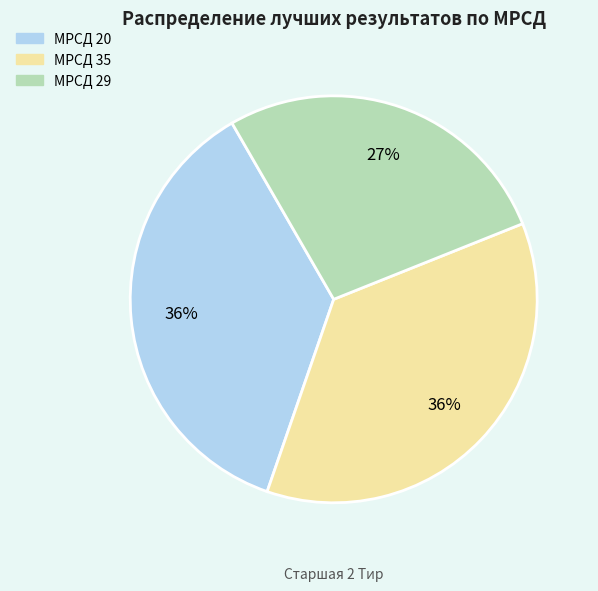

How many slices are in this pie chart?

3